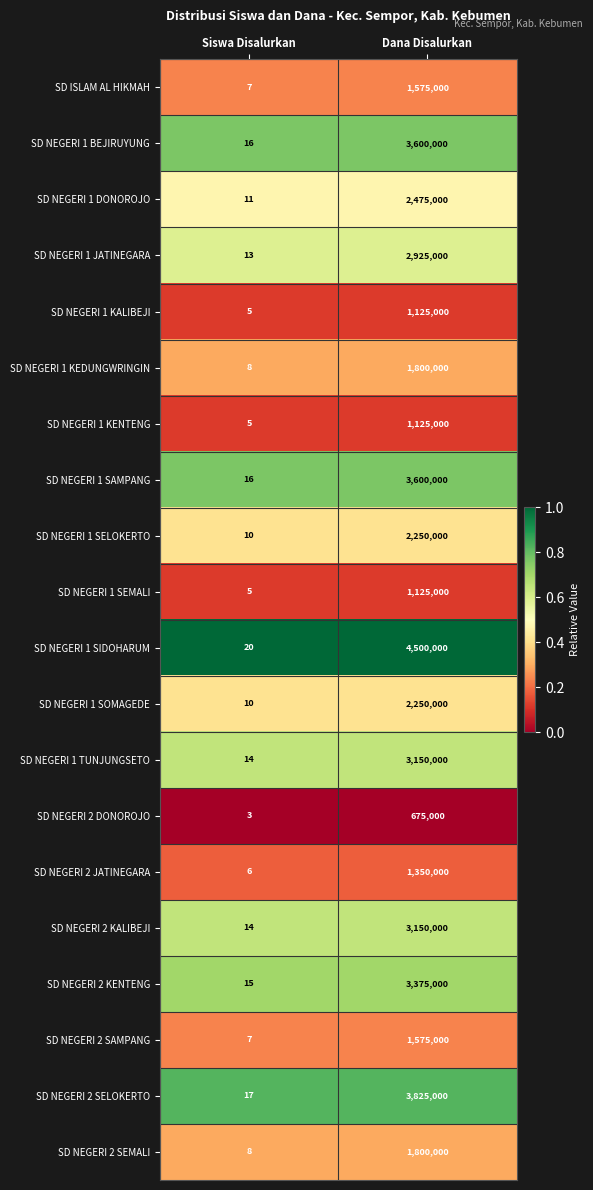

The value of SD NEGERI 1 KEDUNGWRINGIN at Siswa Disalurkan is 11. True or false?

False